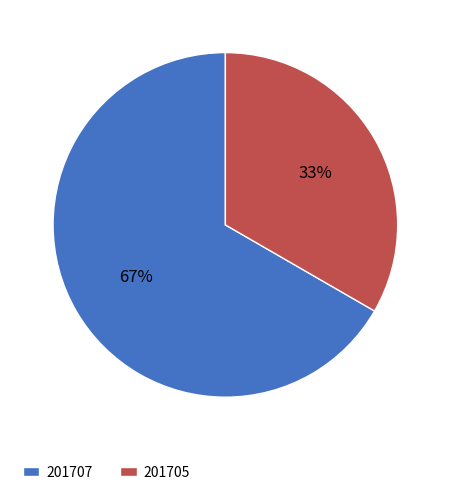

Between 201707 and 201705, which is larger?

201707